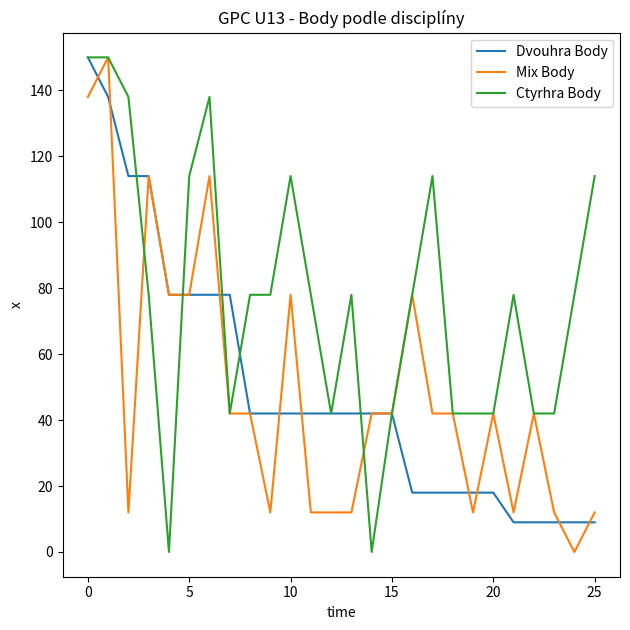

What is the maximum value shown in the chart?

150